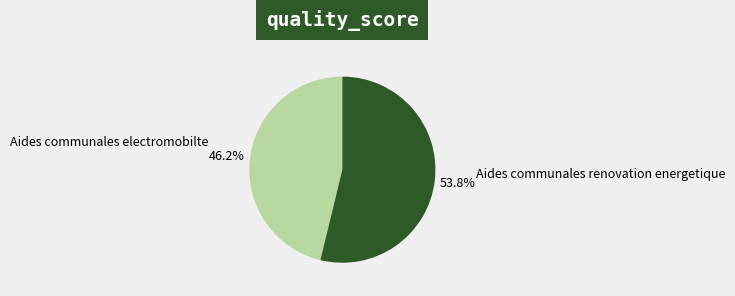

Is it true that Aides communales renovation energetique is 40% of the pie?

False